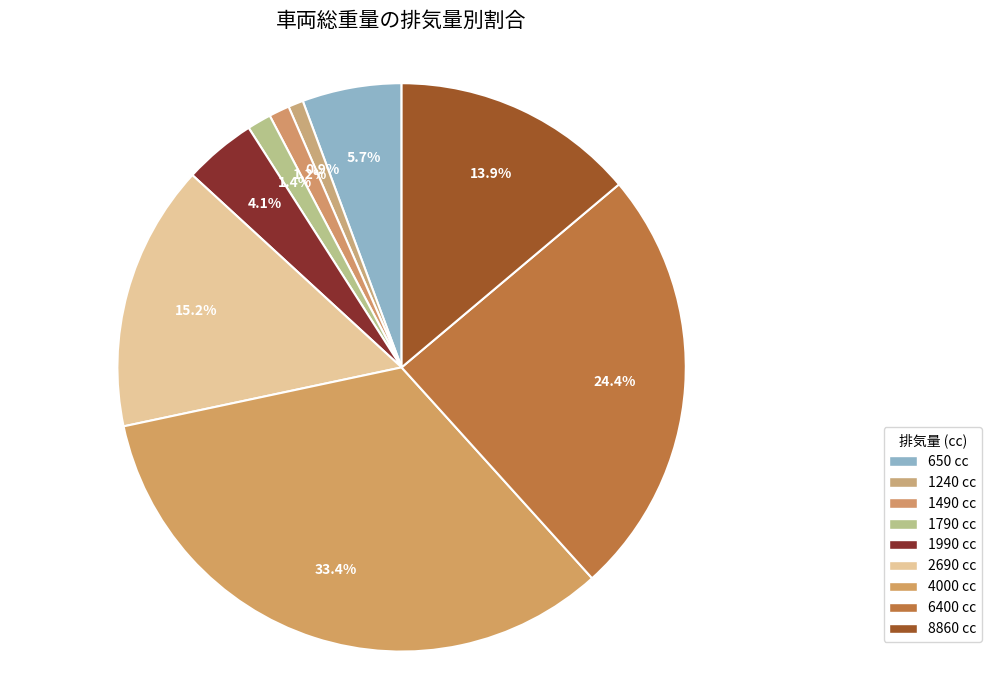

Count the number of slices in the pie.

9